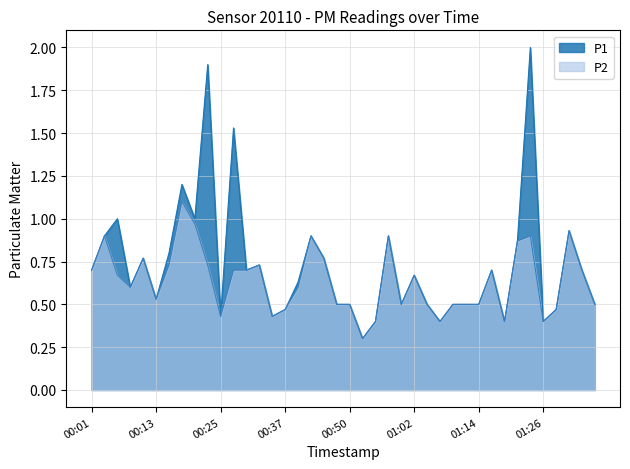

Which series has the largest range (max minus min)?

P1